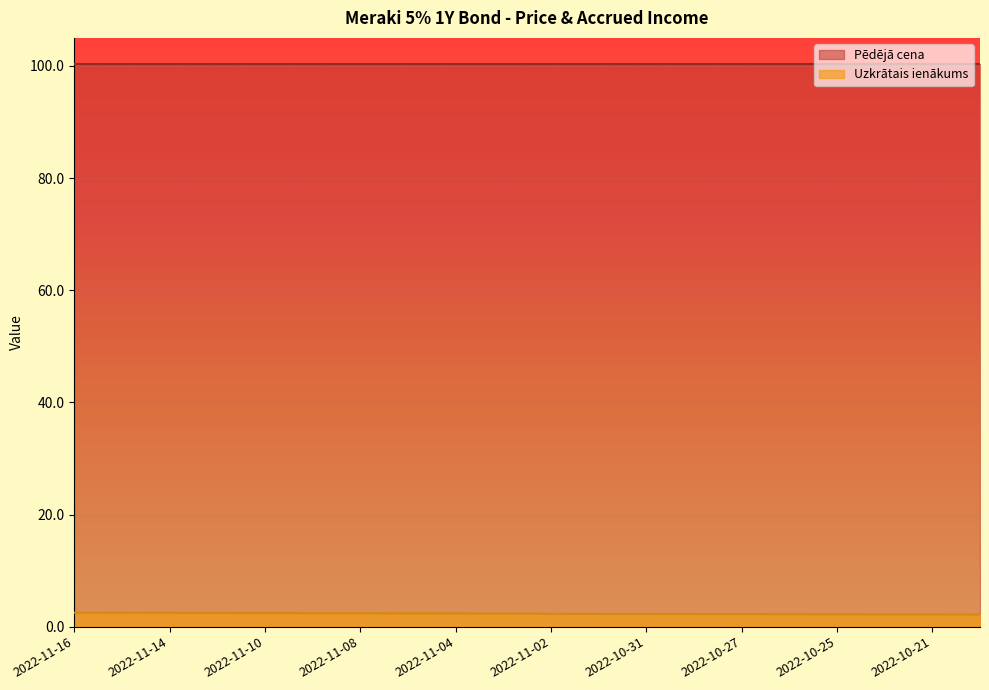

True or false: the data has more than 0 interior local peaks.

False